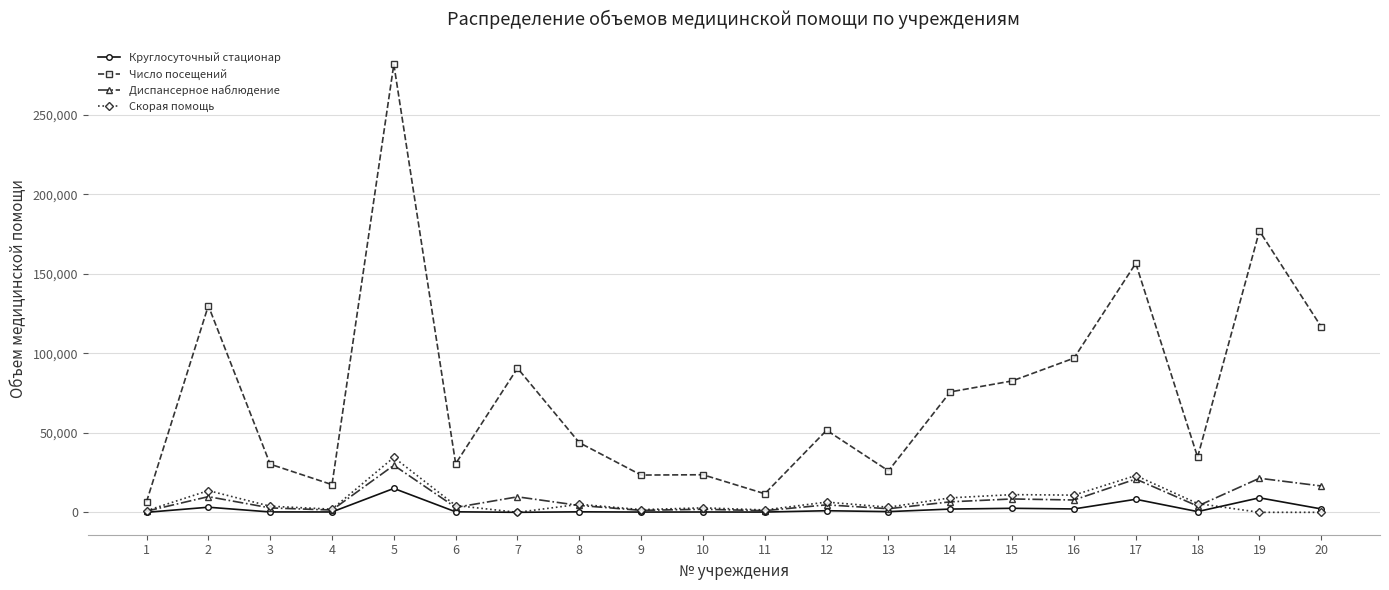

List the series in order of their peak value, lowest first.

Круглосуточный стационар, Диспансерное наблюдение, Скорая помощь, Число посещений